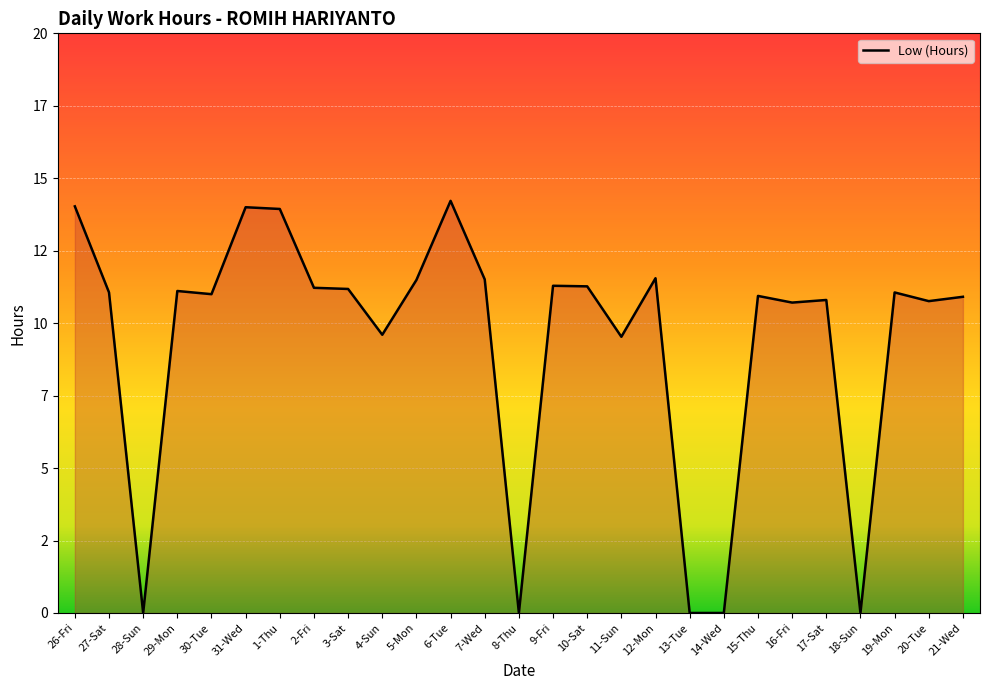

The chart shows a value of 19.7 at 2-Fri. True or false?

False